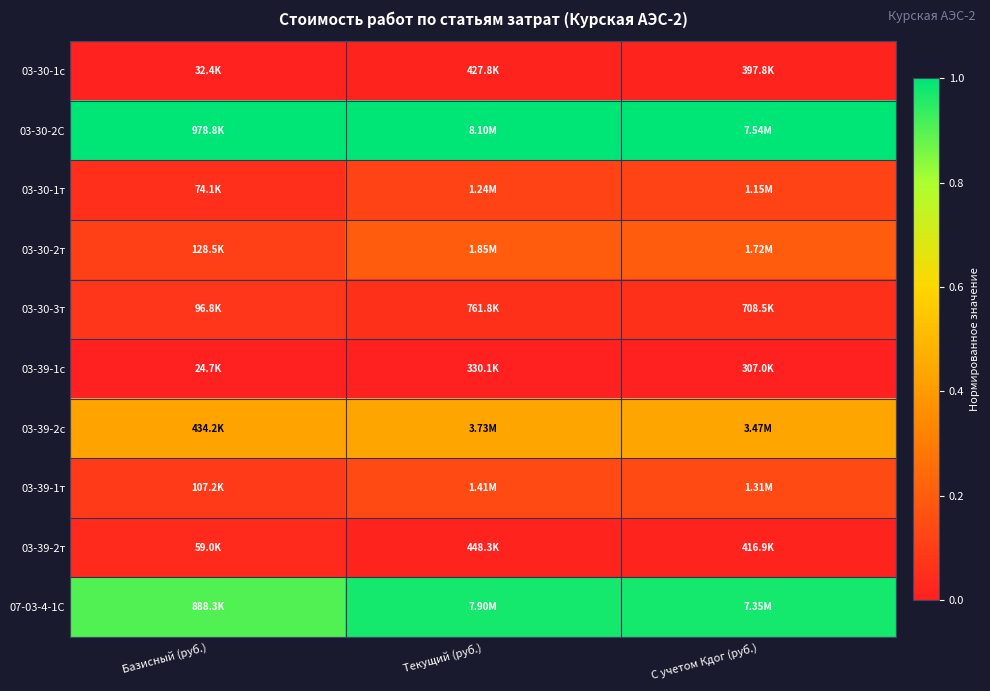

What is the spread (max minus min) of values at С учетом Кдог (руб.)?

1.0